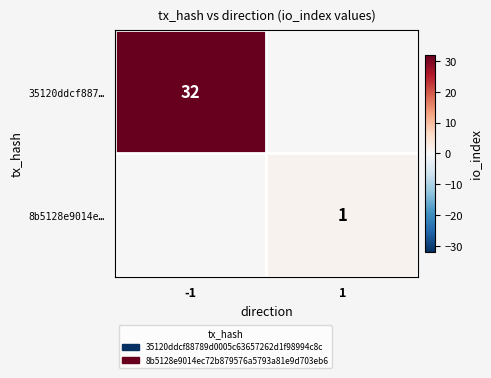

List the labels in order of 8b5128e9014e… value, smallest first.

-1, 1